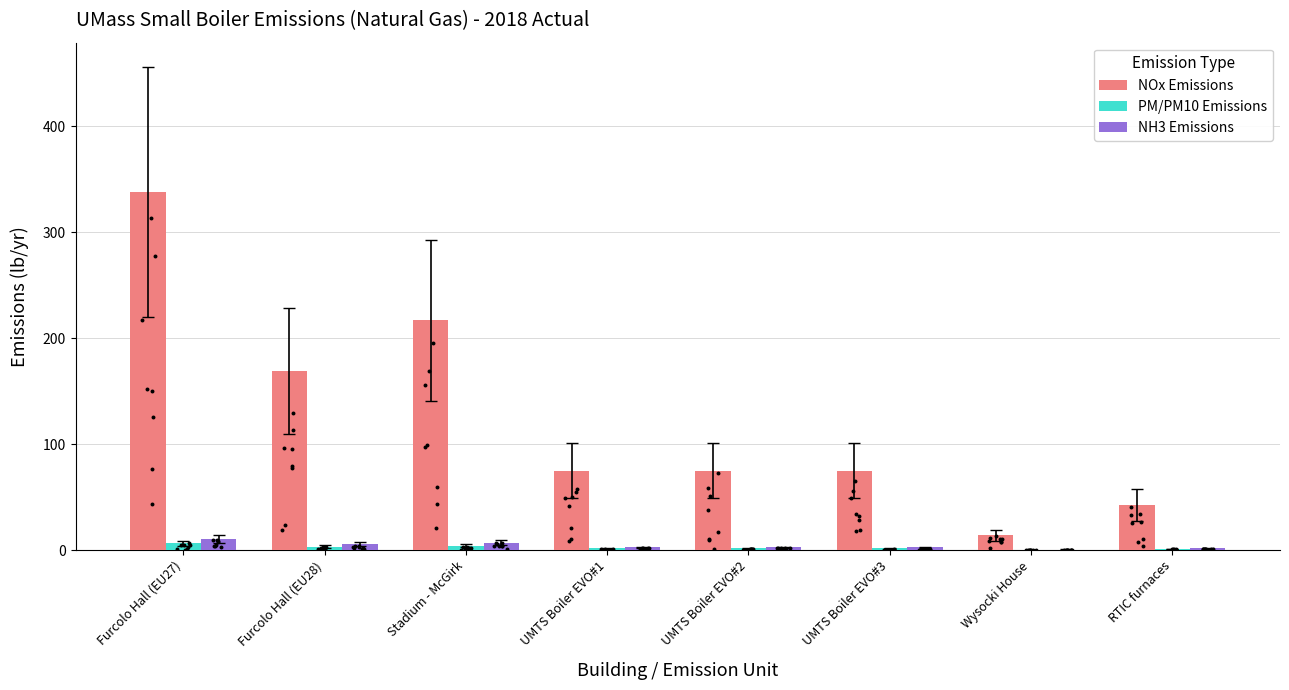

Which series reaches the maximum Y coordinate?

NOx Emissions